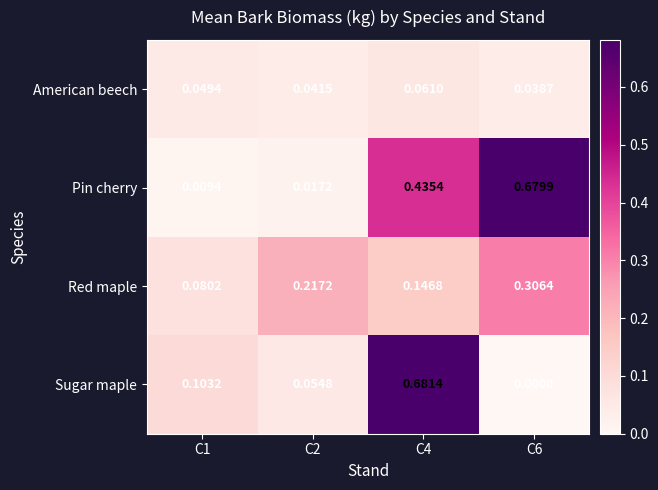

Which series has the largest total across all categories?

Pin cherry